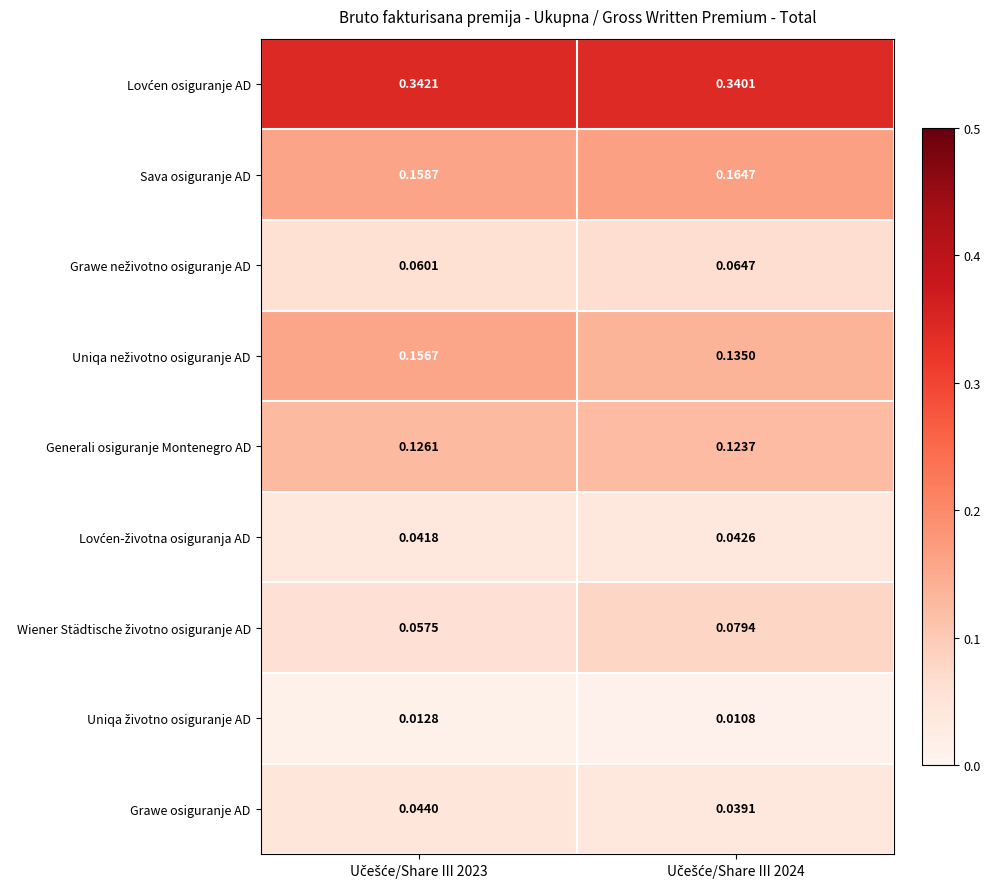

At which category is the sum across all series the highest?

Učešće/Share III 2023